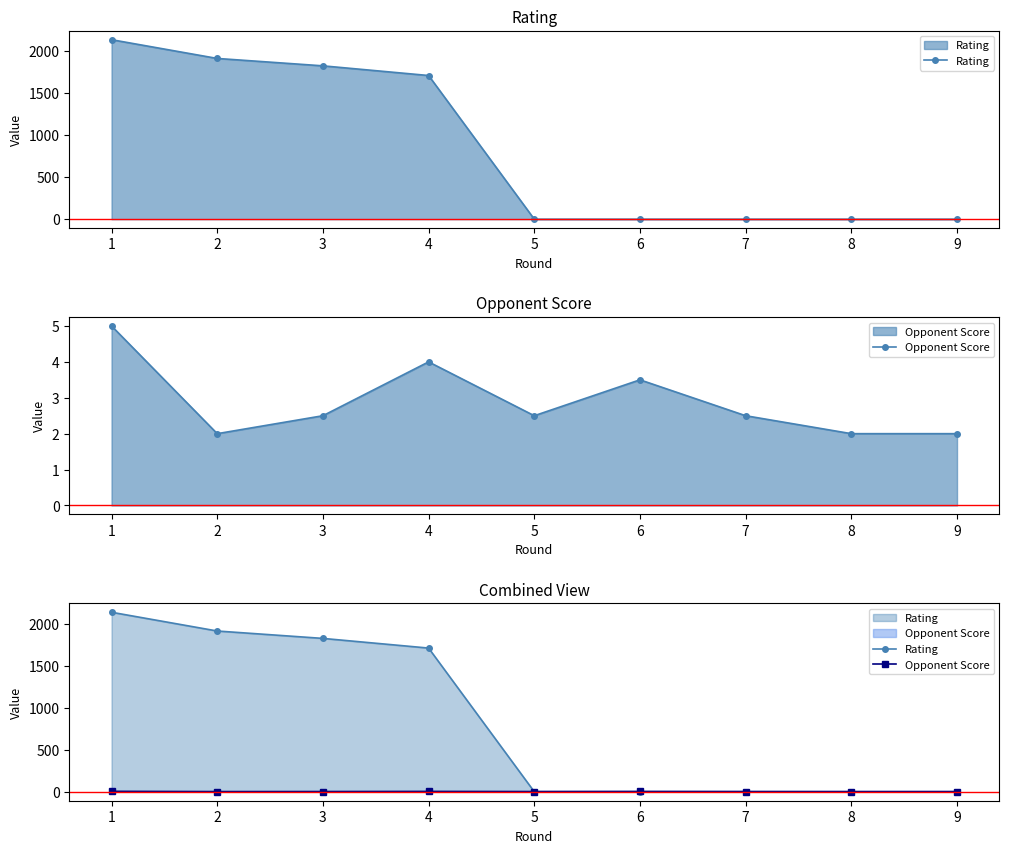

True or false: Opponent Score has more than 2 points higher than both neighbors.

False